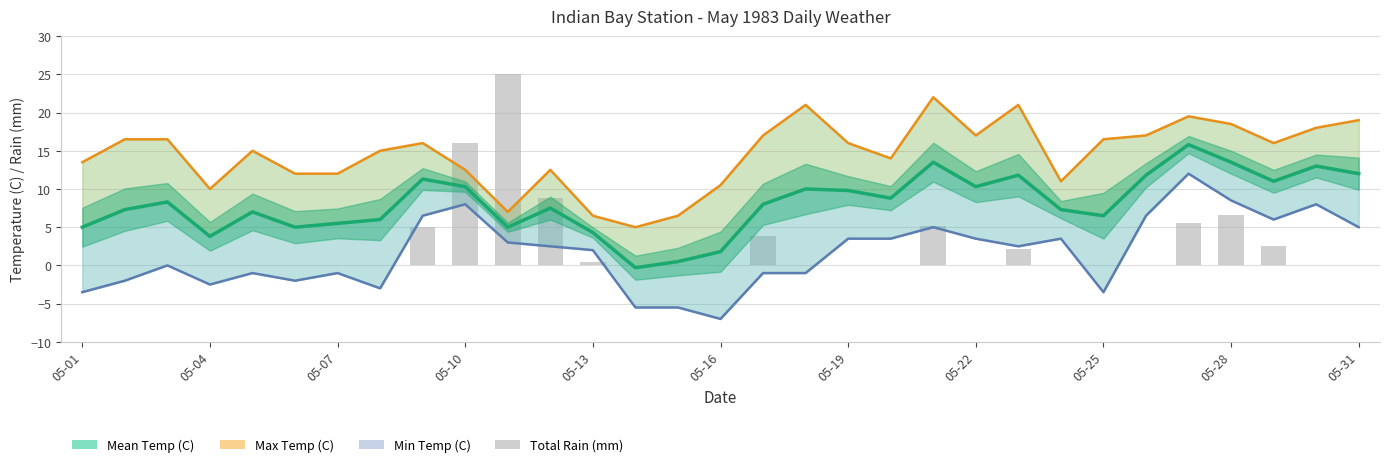

Between 05-22 and 27, which is larger?

27